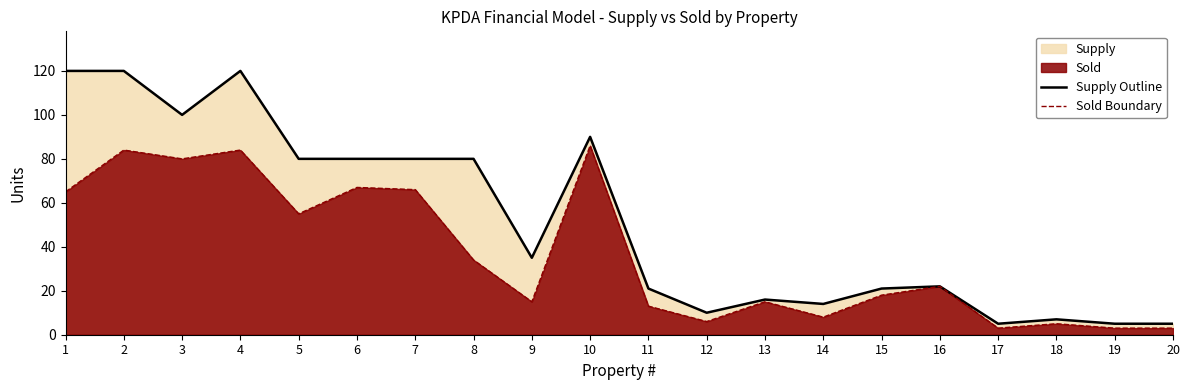

How many interior local peaks does the Supply Outline series have?

5